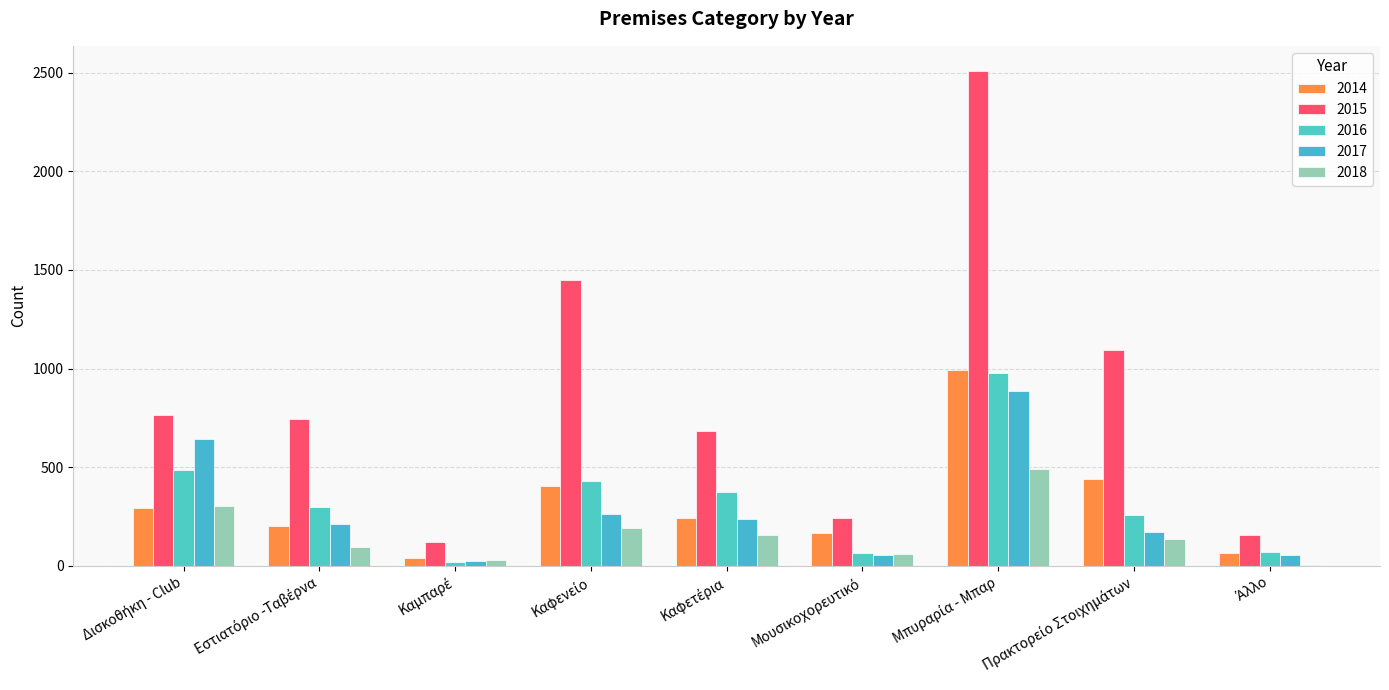

What is the average value of the 2014 series?

316